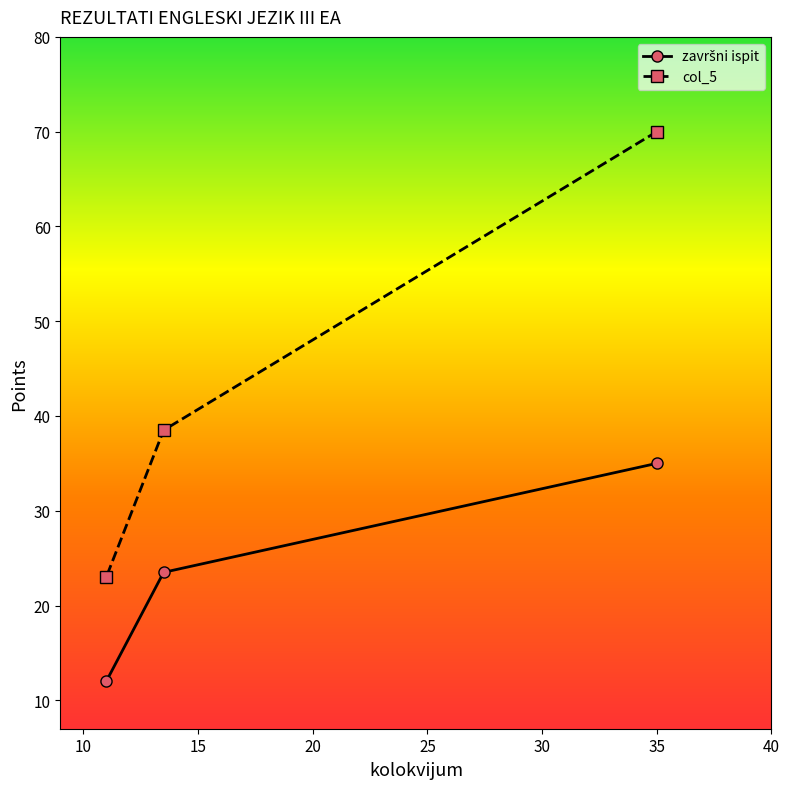

Which series has the widest spread of values?

col_5